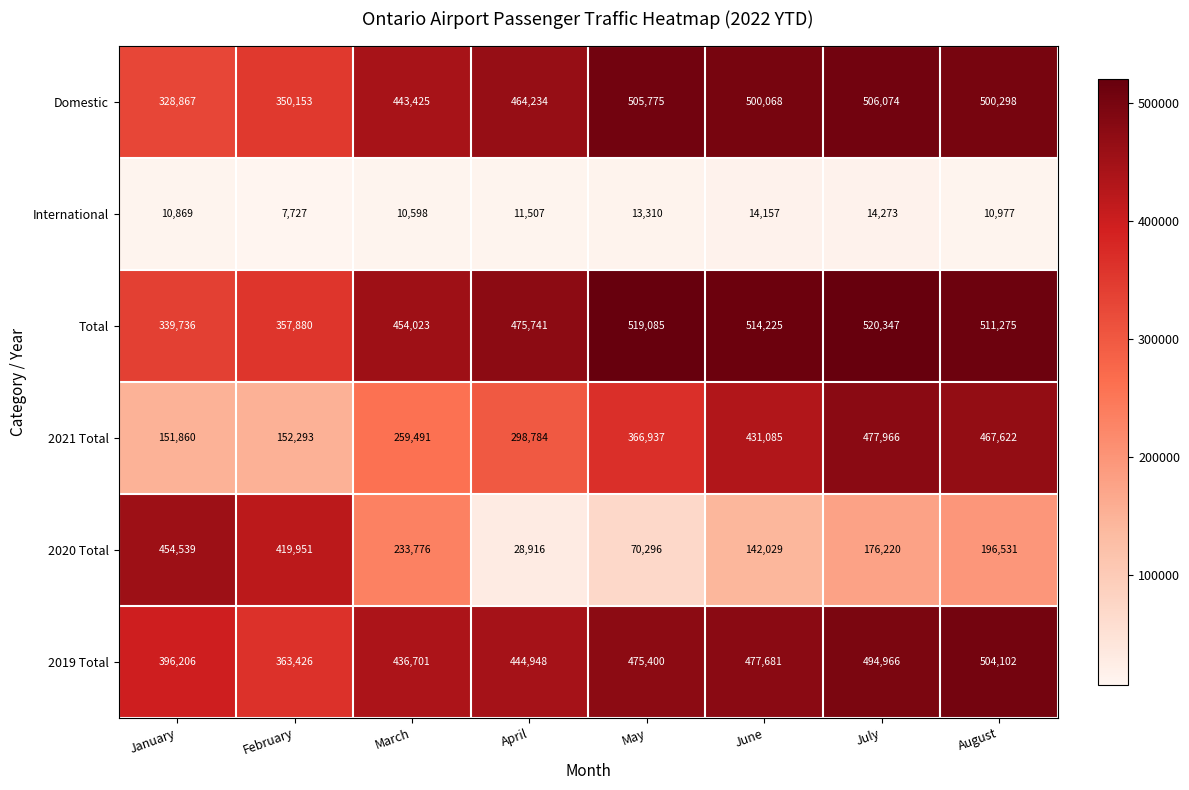

True or false: International has a value of 14273 at July.

True